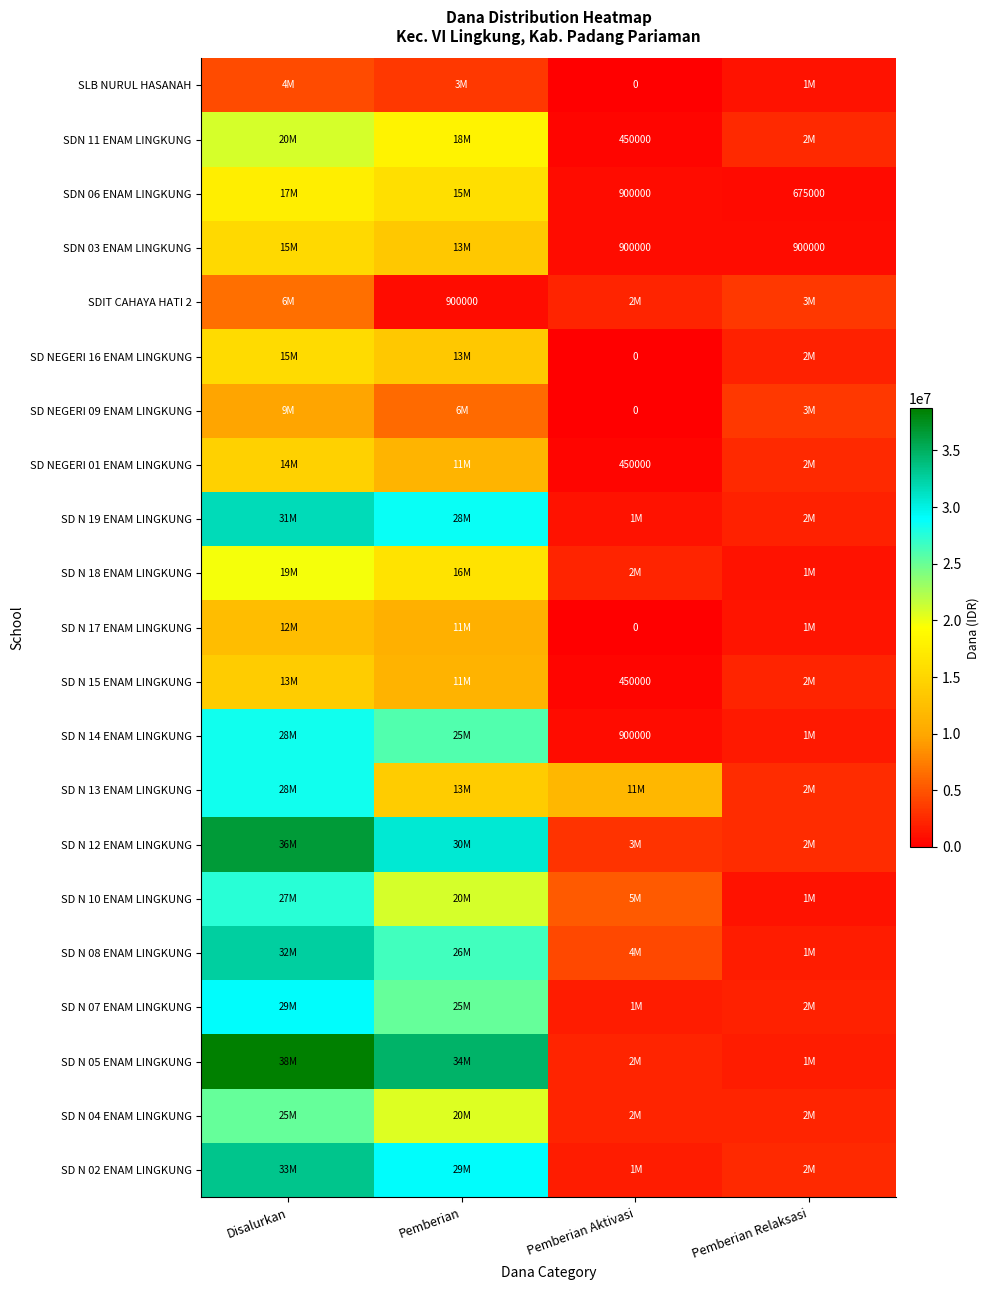

True or false: SDN 06 ENAM LINGKUNG has a value of 900000 at Pemberian Aktivasi.

True